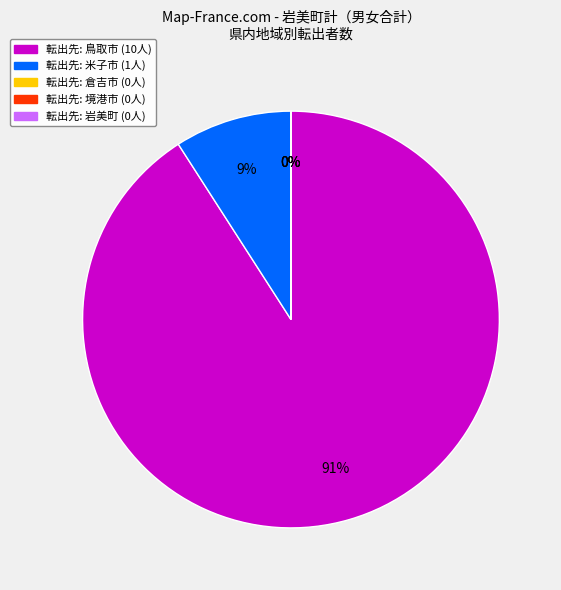

To the nearest percent, what portion does 米子市 represent?

9%